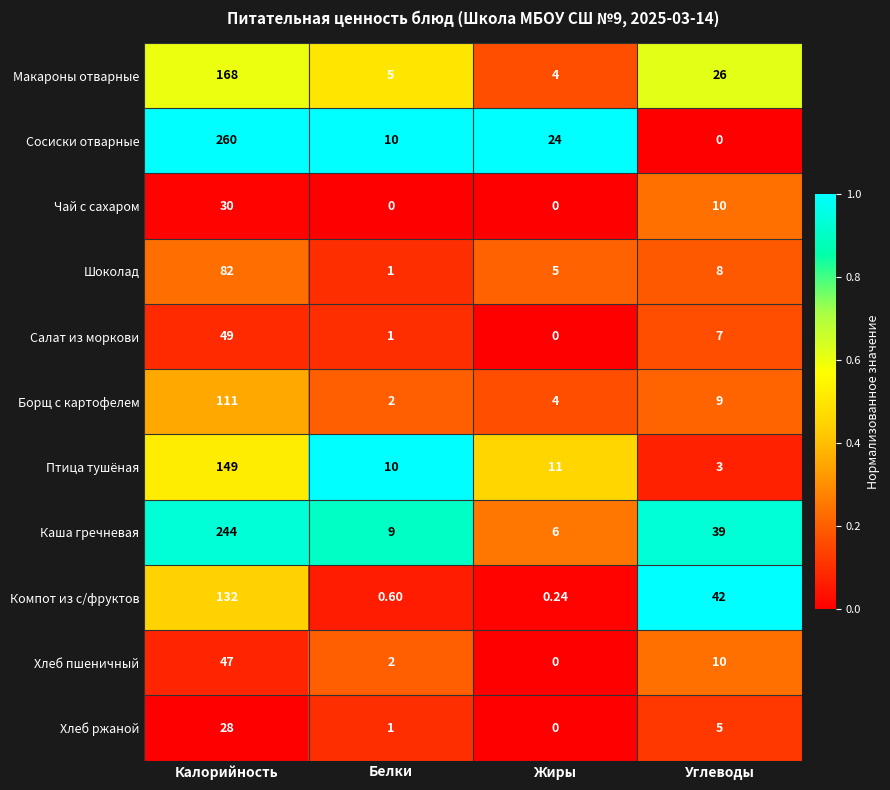

Where is Салат из моркови nearest to the value 24?

Углеводы